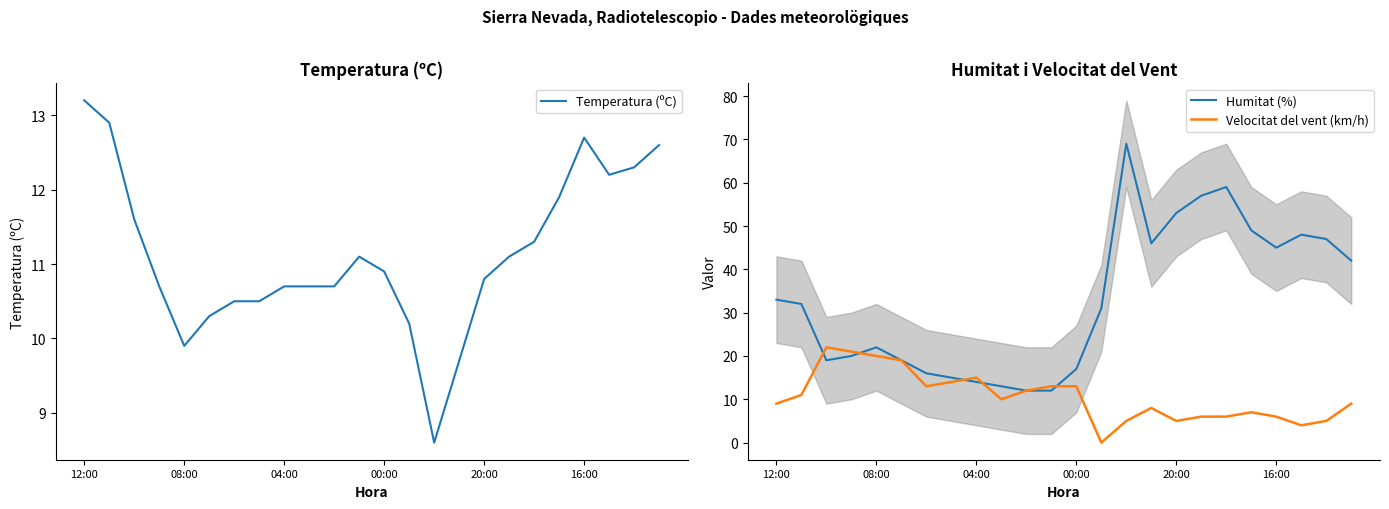

Where is the first local minimum for Temperatura (ºC)?

08:00